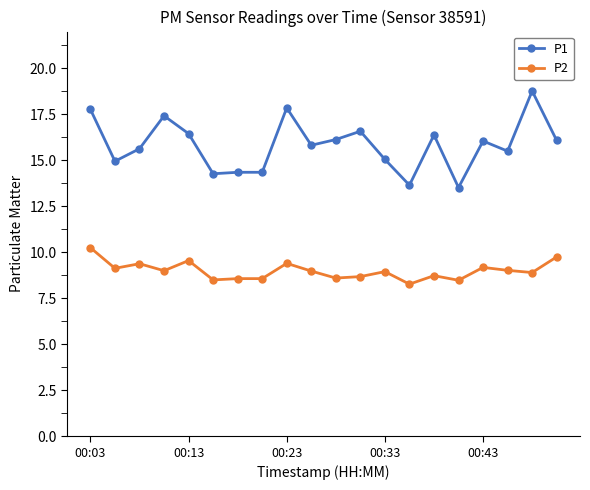

List the series in order of their overall mean, highest first.

P1, P2